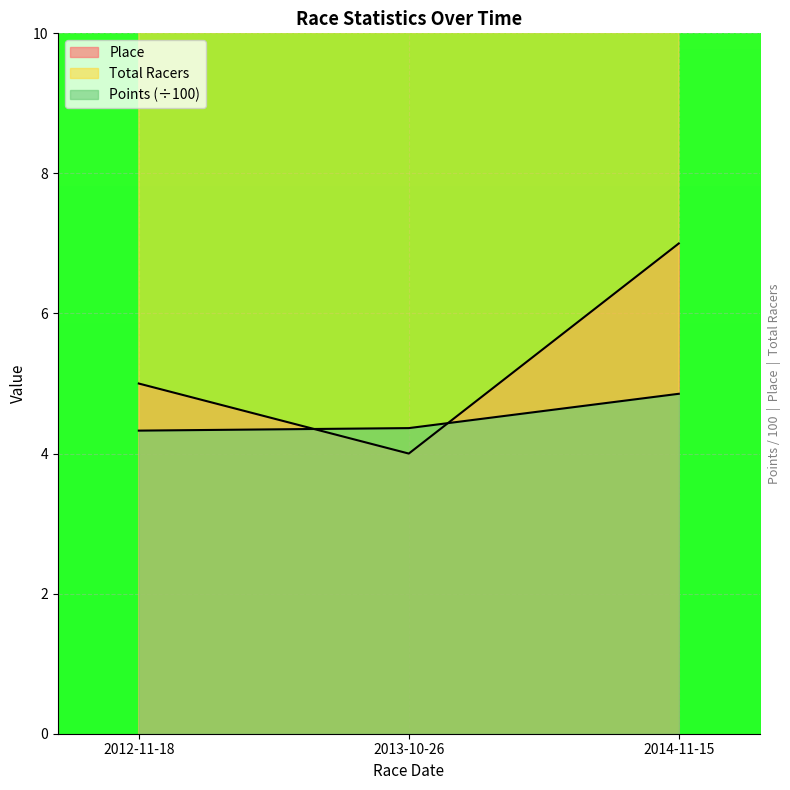

How many lines are shown in the chart?

3